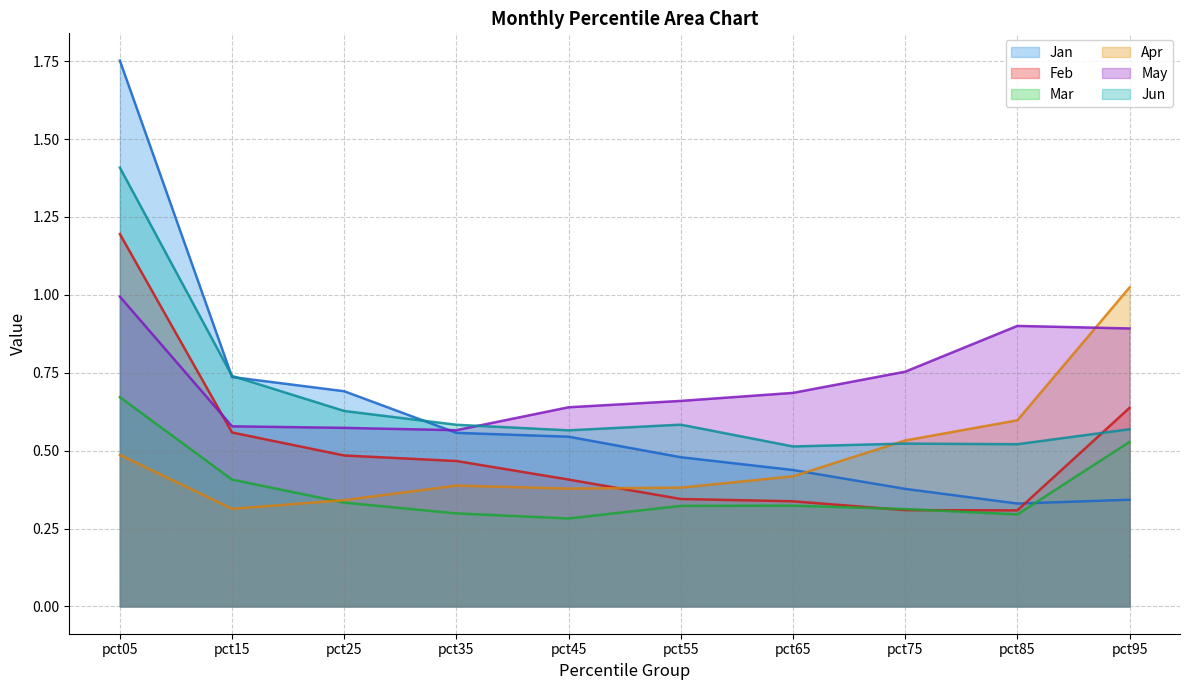

Is it true that Feb equals 1.2 at pct05?

True